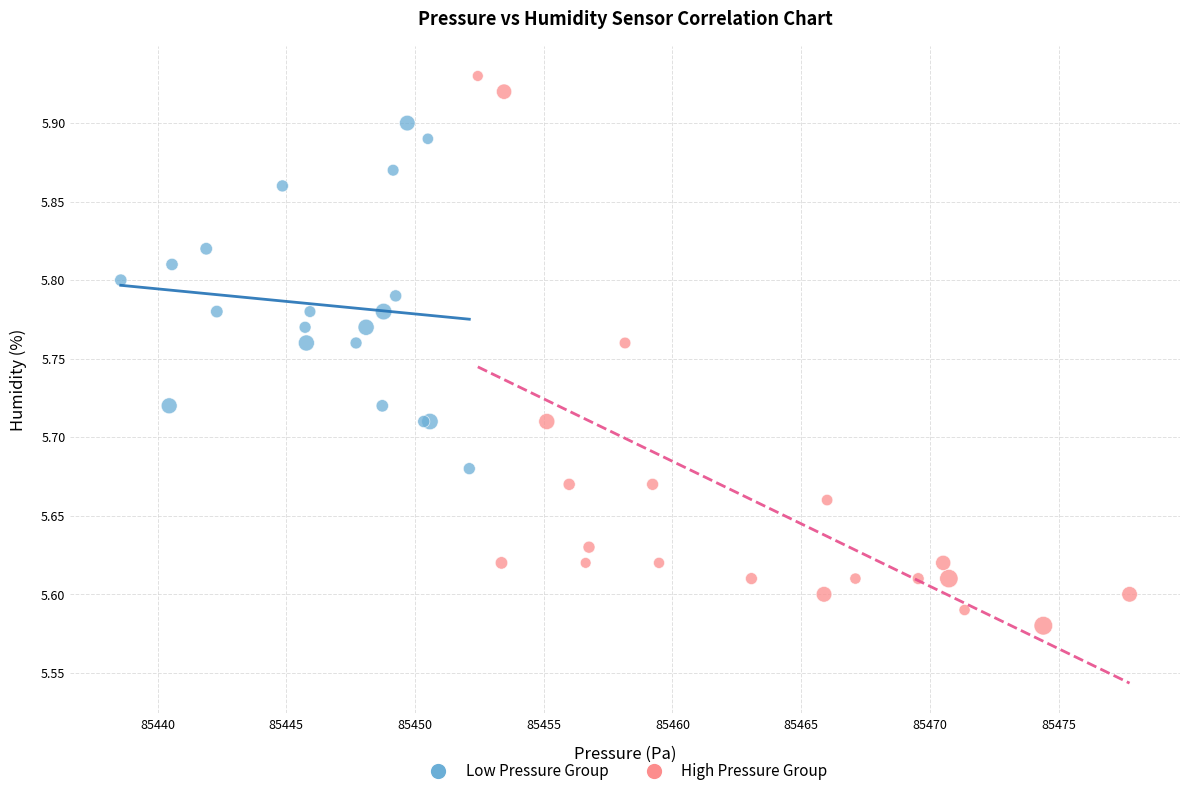

Which series contains the highest Y value?

High Pressure Group